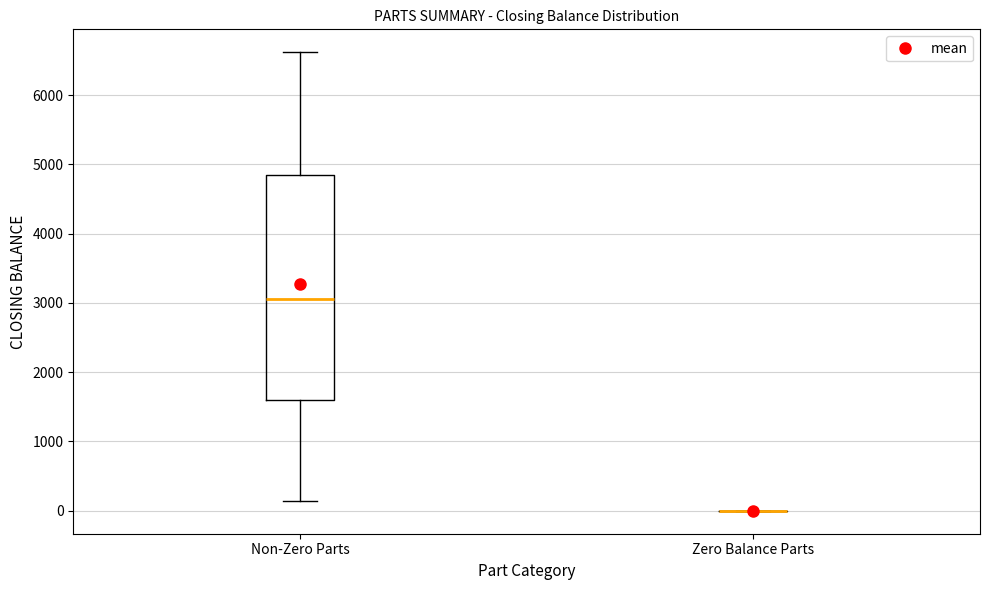

Reading left to right, transcribe this box plot: for each box, give where its median line is, the range the box spans, and where its two whiskers end, as read against the y-axis. The values are not printed on the chart, so give them approximately, as read against the axis.

Non-Zero Parts: median 3100, box 1600 to 4800, whiskers 100 to 6600
Zero Balance Parts: box collapsed to a line at 0, whiskers 0 to 0